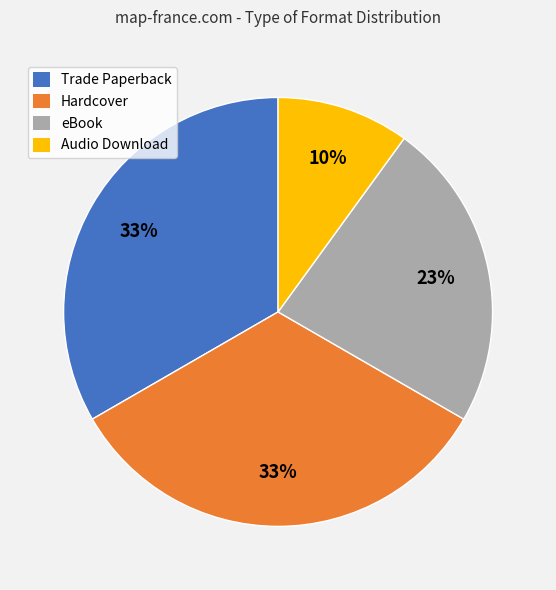

Approximately how many times larger is the value at eBook compared to Trade Paperback?

0.7